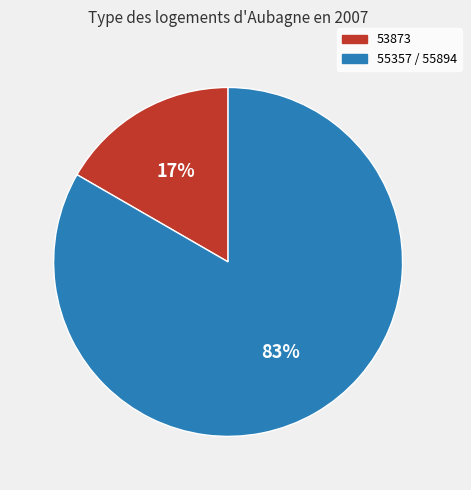

Which has a higher value, 53873 or 55357 / 55894?

55357 / 55894